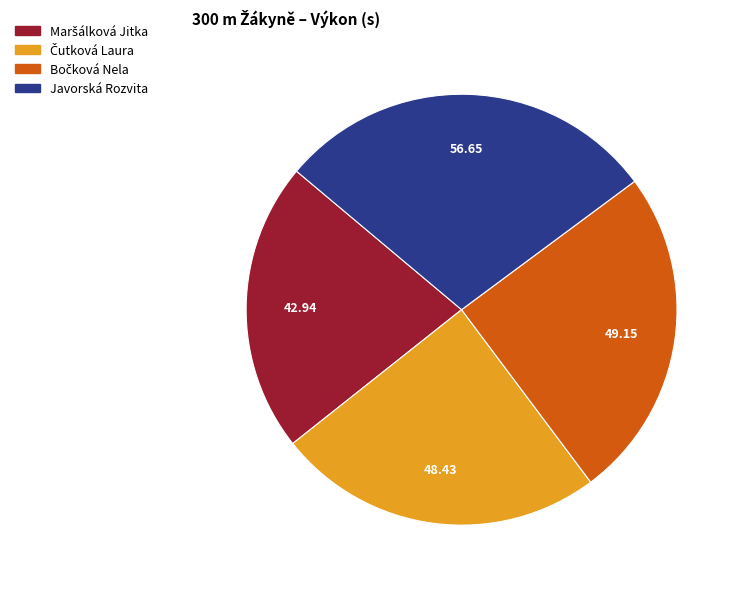

Does any single category account for the majority?

No